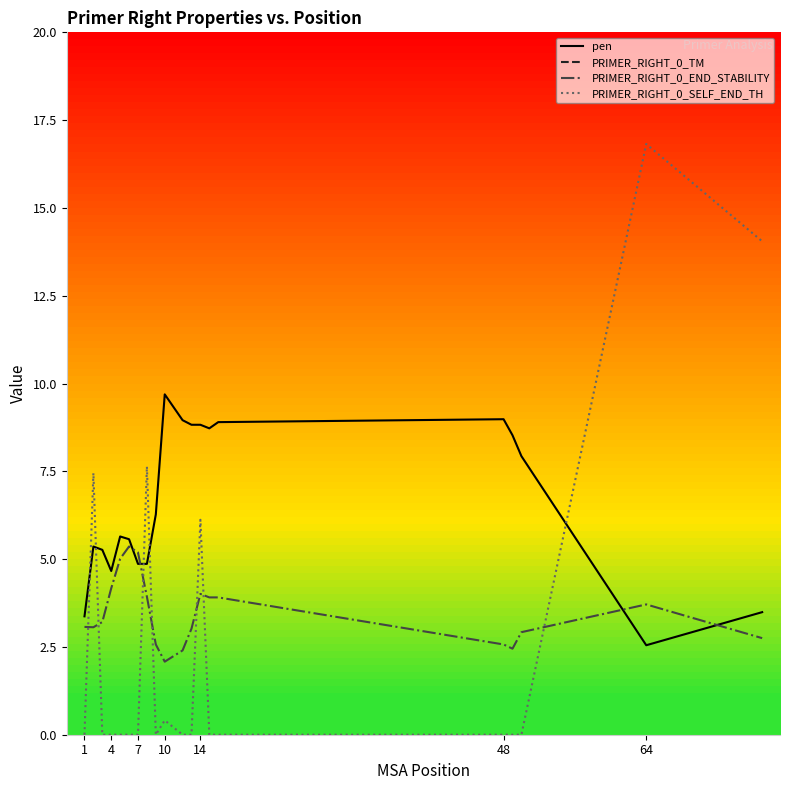

What is the lowest value of the PRIMER_RIGHT_0_TM series?

57.0